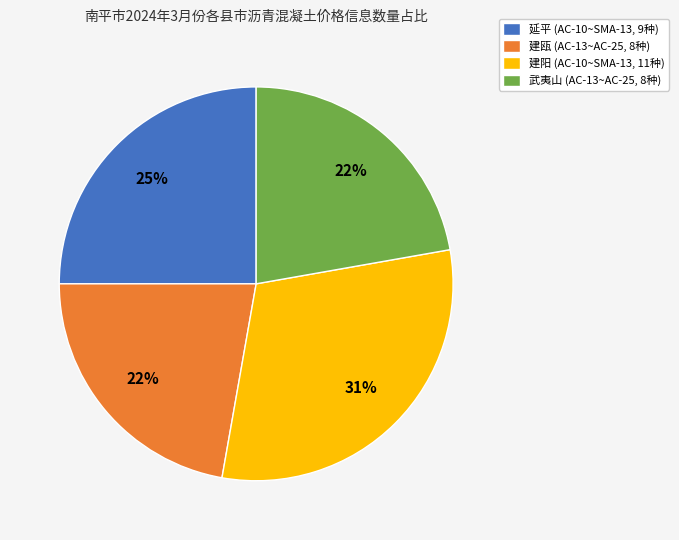

The 延平 slice represents 33% of the pie. True or false?

False